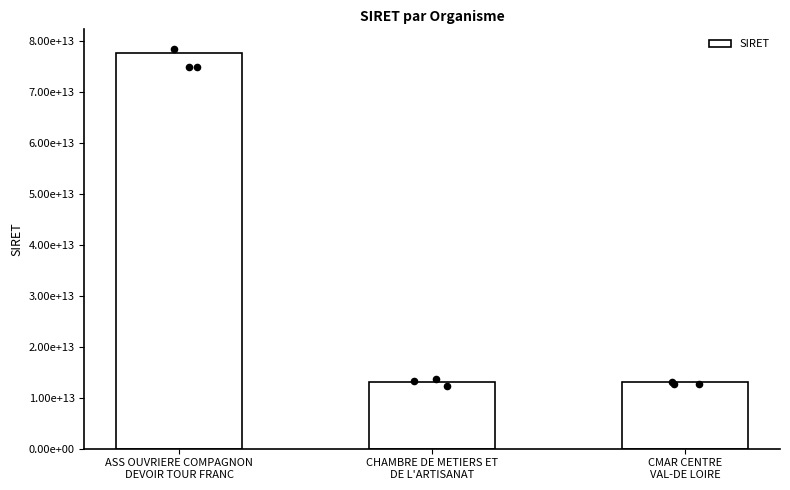

What is the ratio of the value at CMAR CENTRE
VAL-DE LOIRE to the value at ASS OUVRIERE COMPAGNON
DEVOIR TOUR FRANC?

0.2